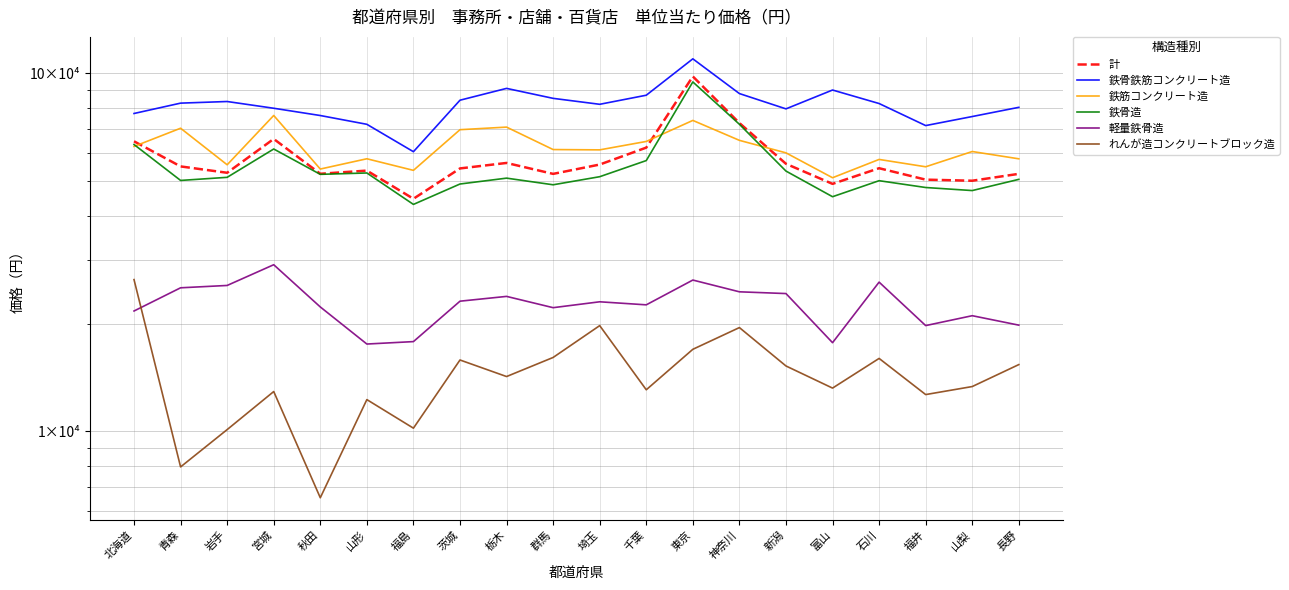

How many values in the 鉄骨鉄筋コンクリート造 series are below 82248?

10